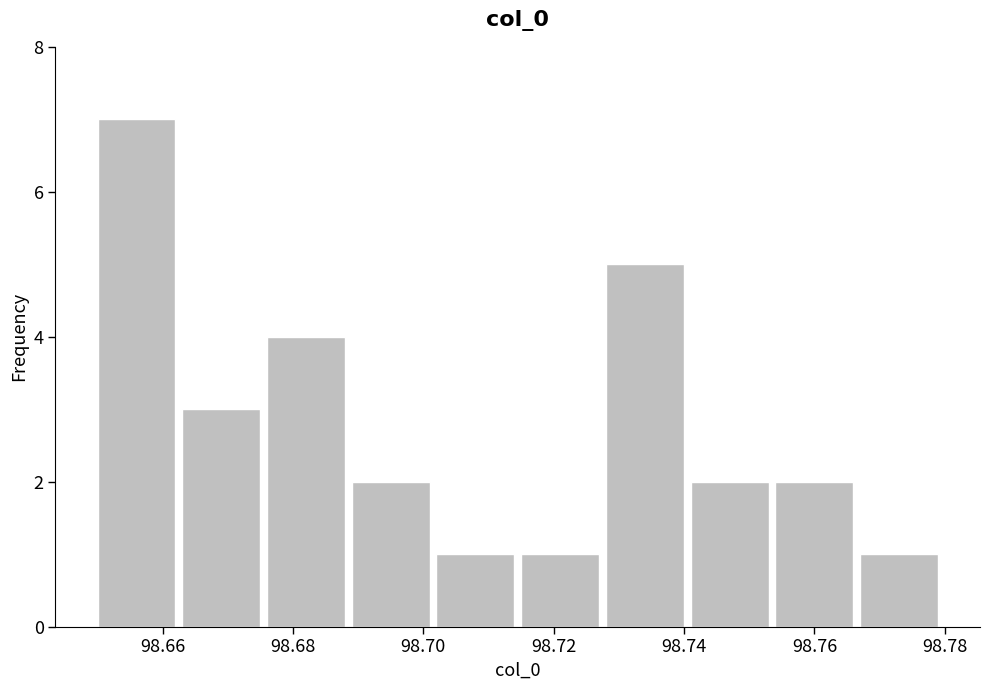

What is the height of the bar covering 98.650 to 98.663 on the x-axis? Neither the bar edges nor the heights are printed on the chart, so give them approximately, as read against the axes.

7